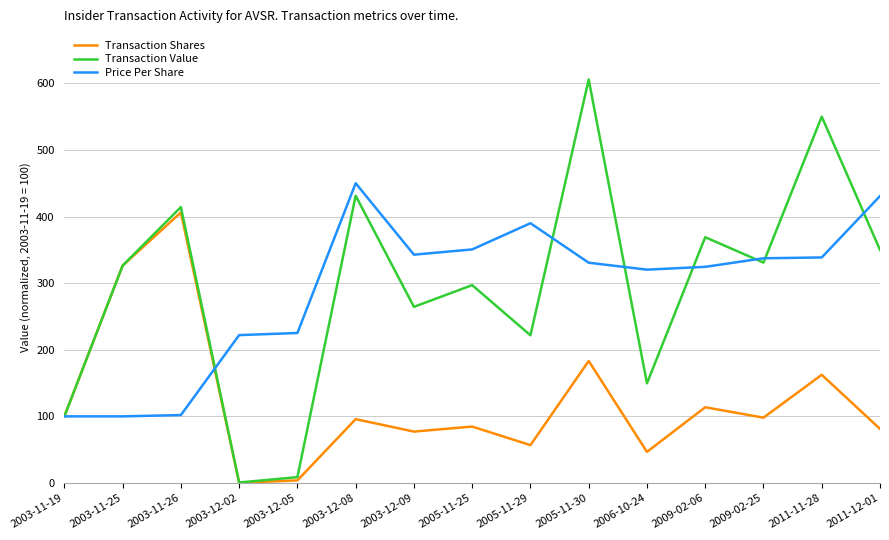

Between 2003-12-02 and 2005-11-29, which series saw the biggest shift?

Transaction Value